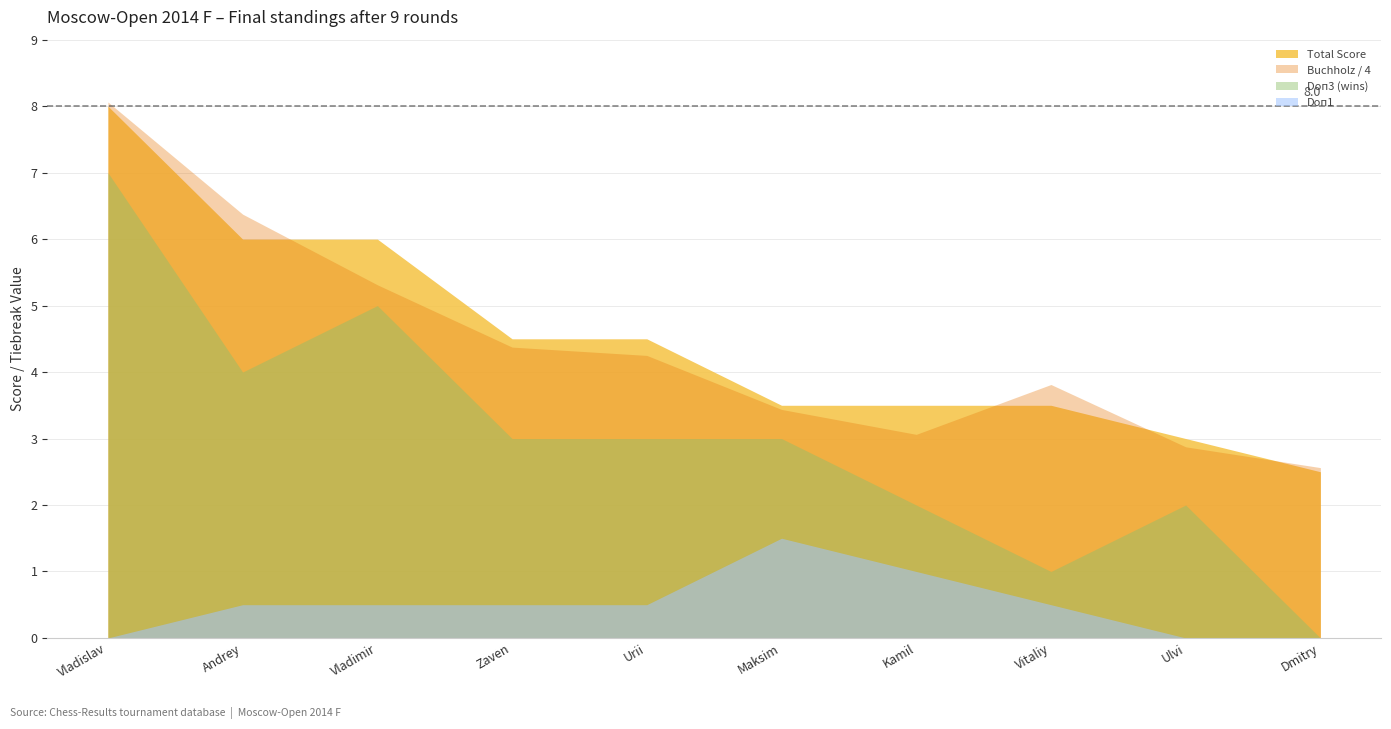

What position from the right is Vavulin Maksim?

5